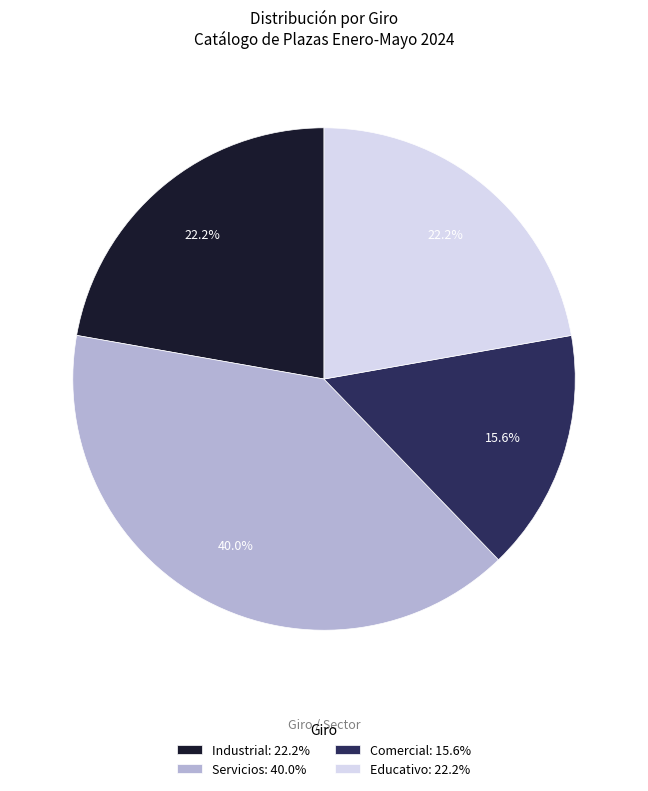

What is the largest slice in the pie chart?

Servicios: 40.0%